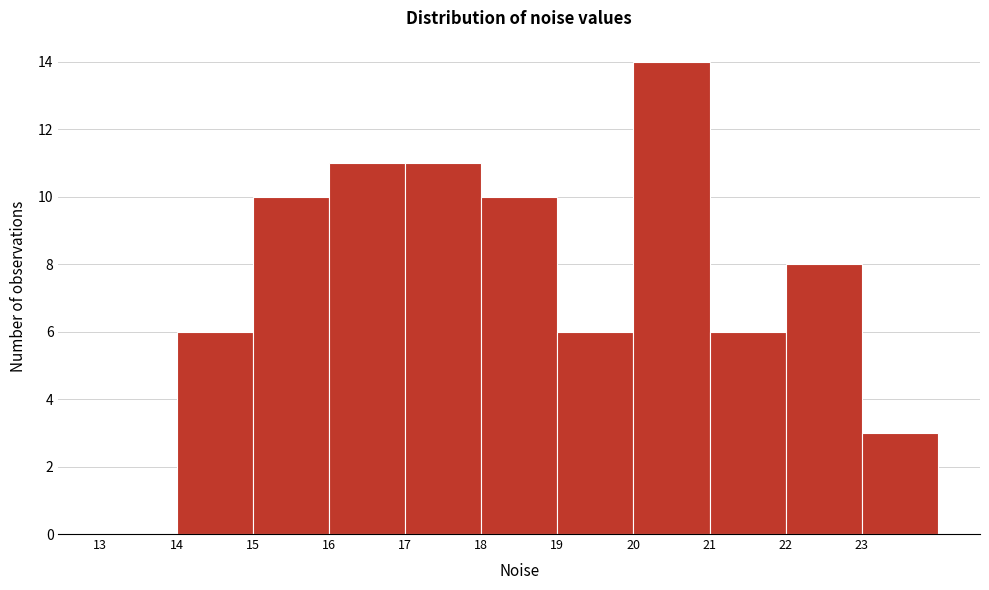

Reading left to right, list every bar in this chart as the range it spans on the x-axis followed by its height. The values are not printed on the chart, so give them approximately, as read against the axis.

13 to 14: 0
14 to 15: 6
15 to 16: 10
16 to 17: 11
17 to 18: 11
18 to 19: 10
19 to 20: 6
20 to 21: 14
21 to 22: 6
22 to 23: 8
23 to 24: 3